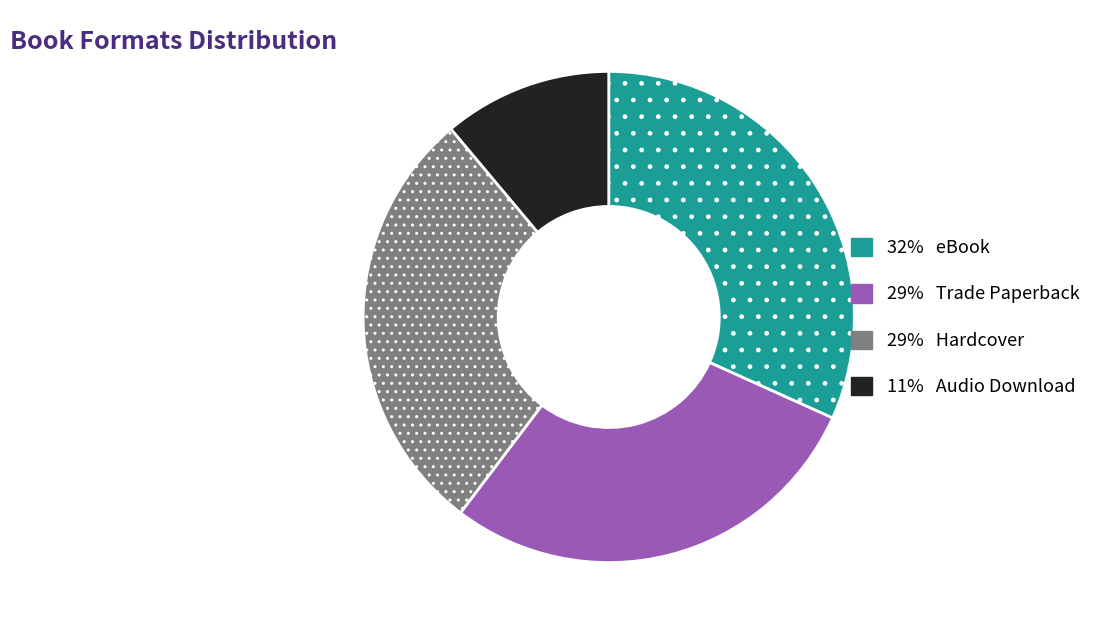

Which has a higher value, 11% Audio Download or 29% Trade Paperback?

29% Trade Paperback